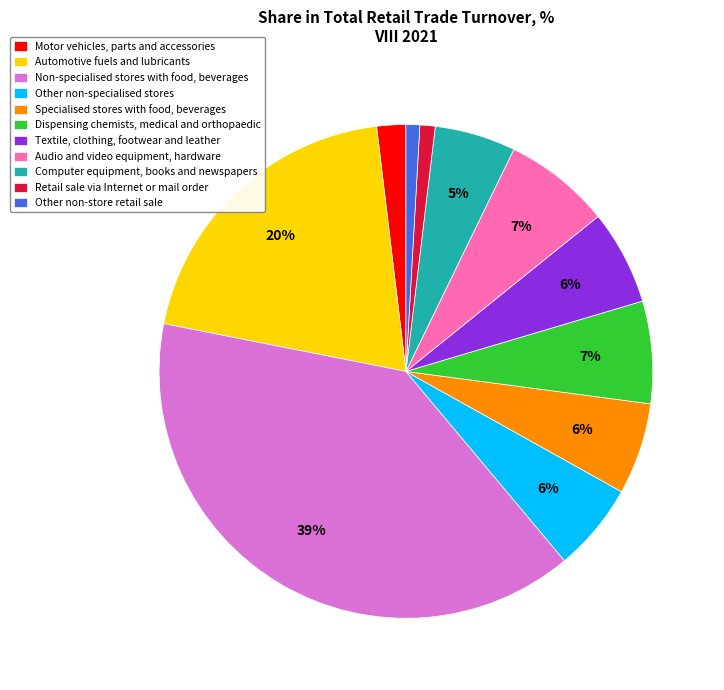

Combined, do Non-specialised stores with food, beverages and Other non-store retail sale account for over 50%?

No